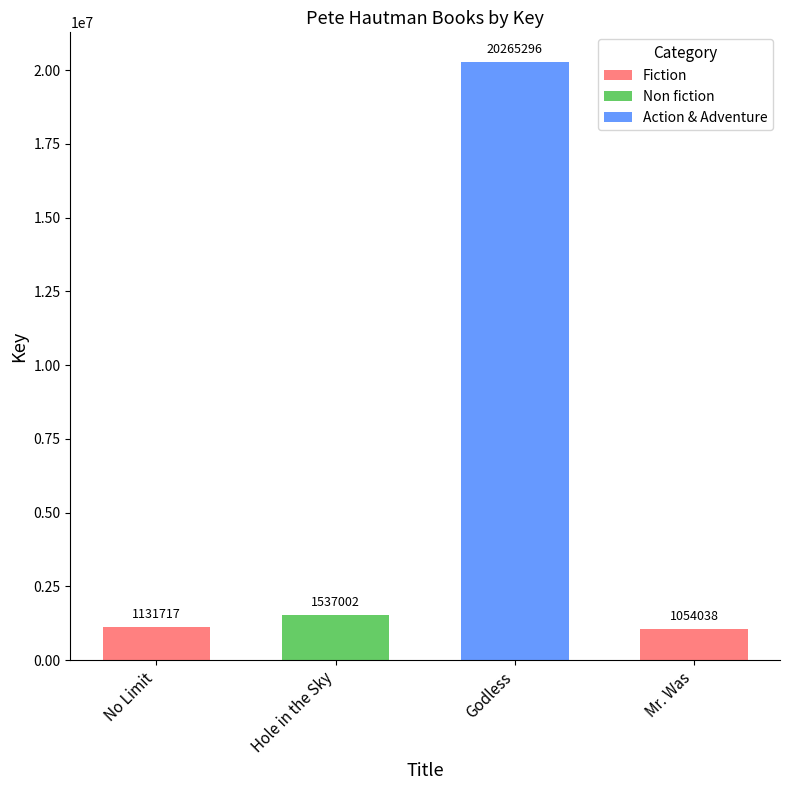

What is the greatest value displayed?

20265296